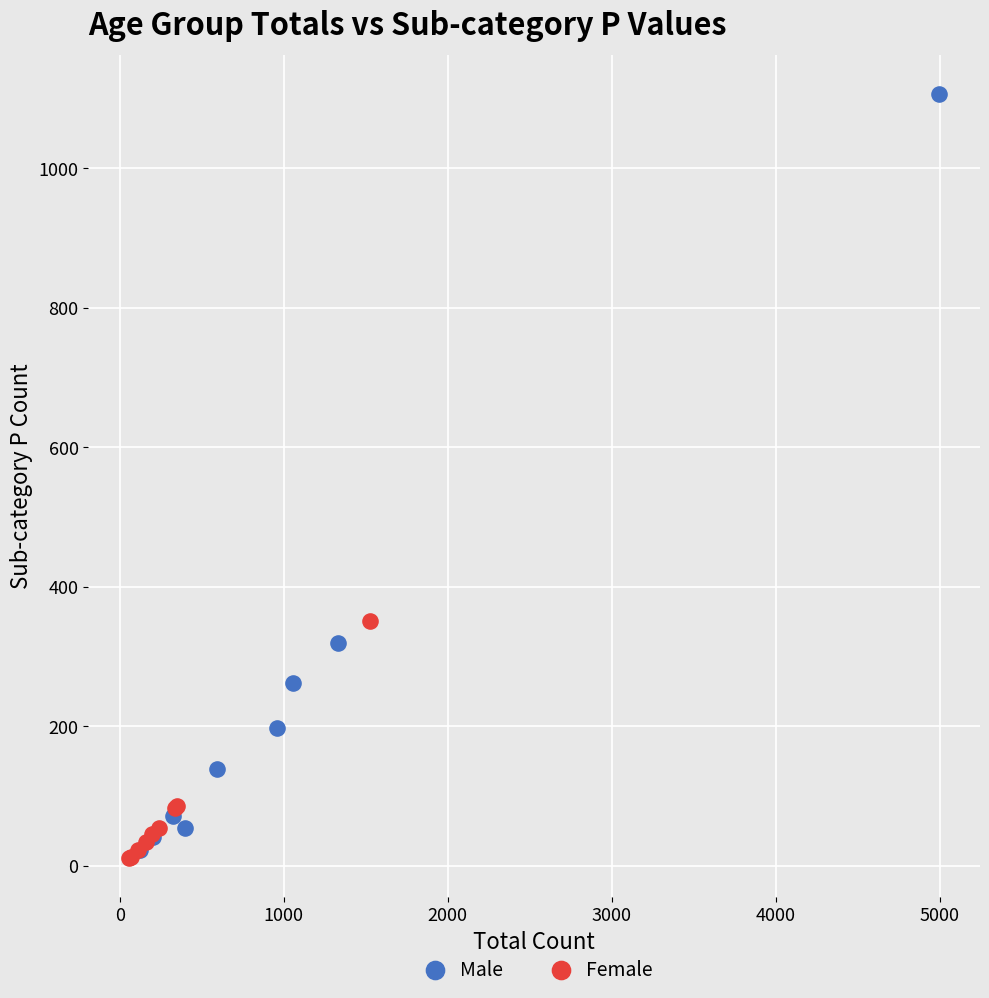

Which series contains the lowest Y value?

Female